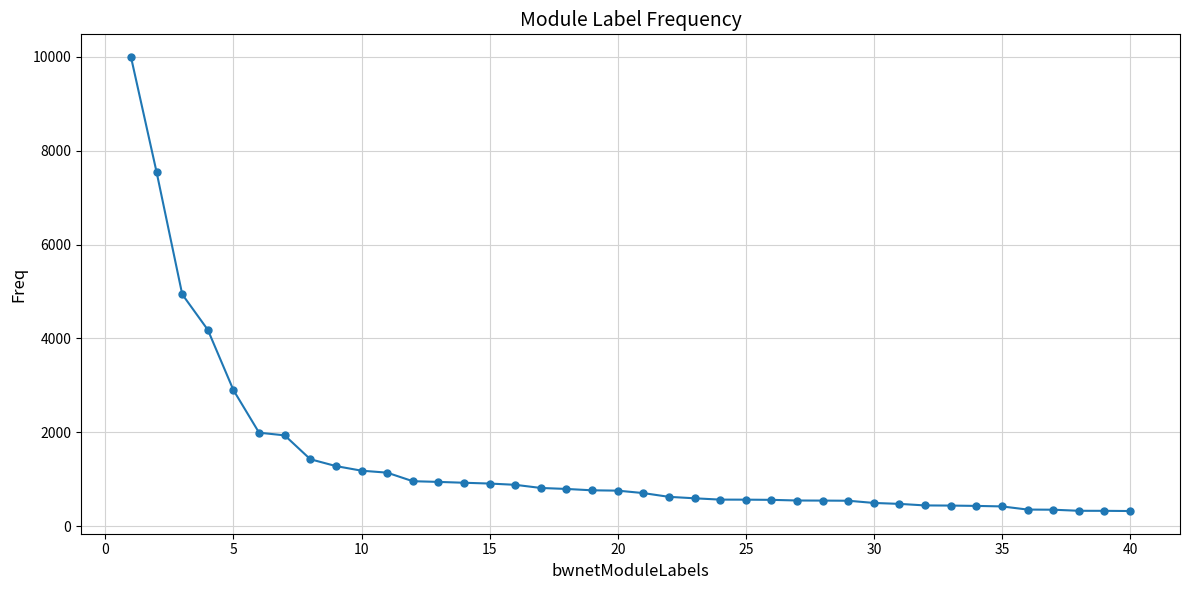

What is the value of the 40th point from the left?

325